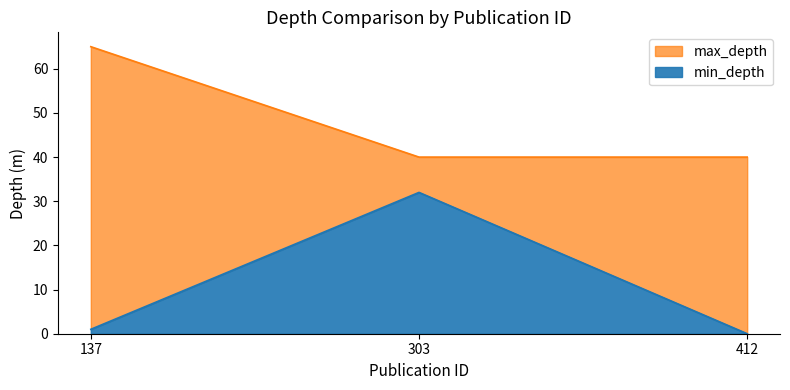

Count the number of data series in this chart.

2